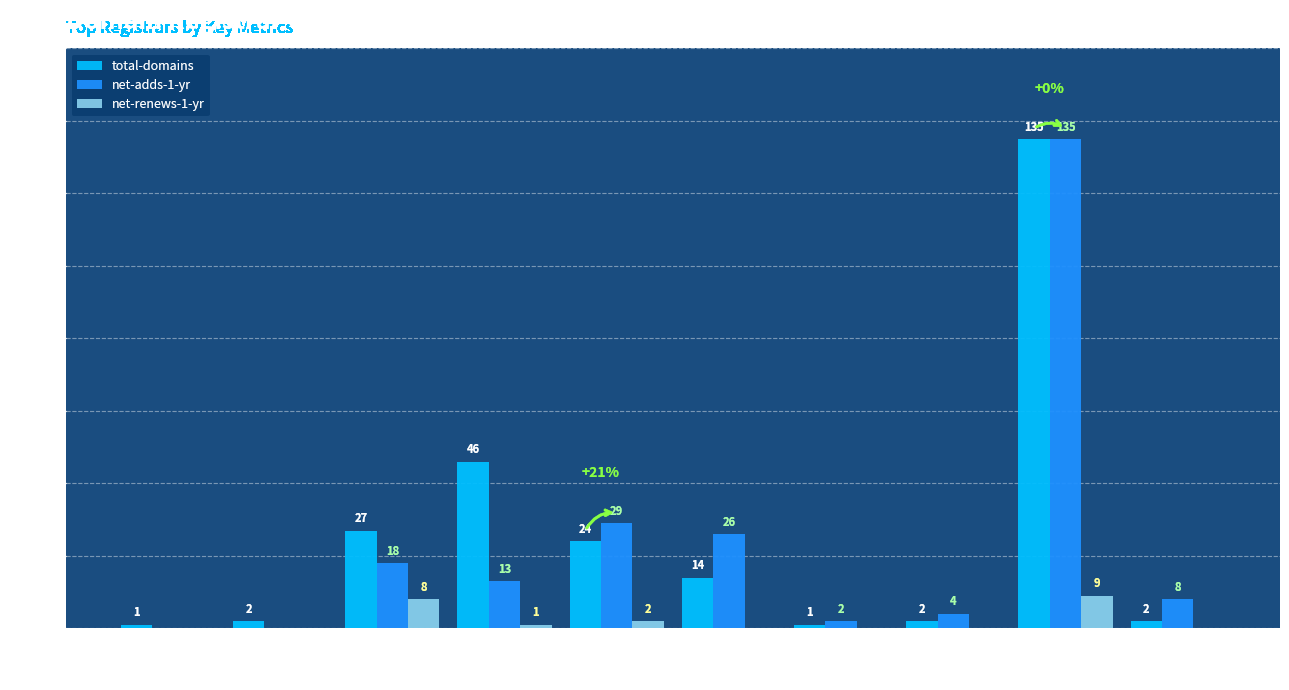

Which label corresponds to the largest value in the chart?

Name.com